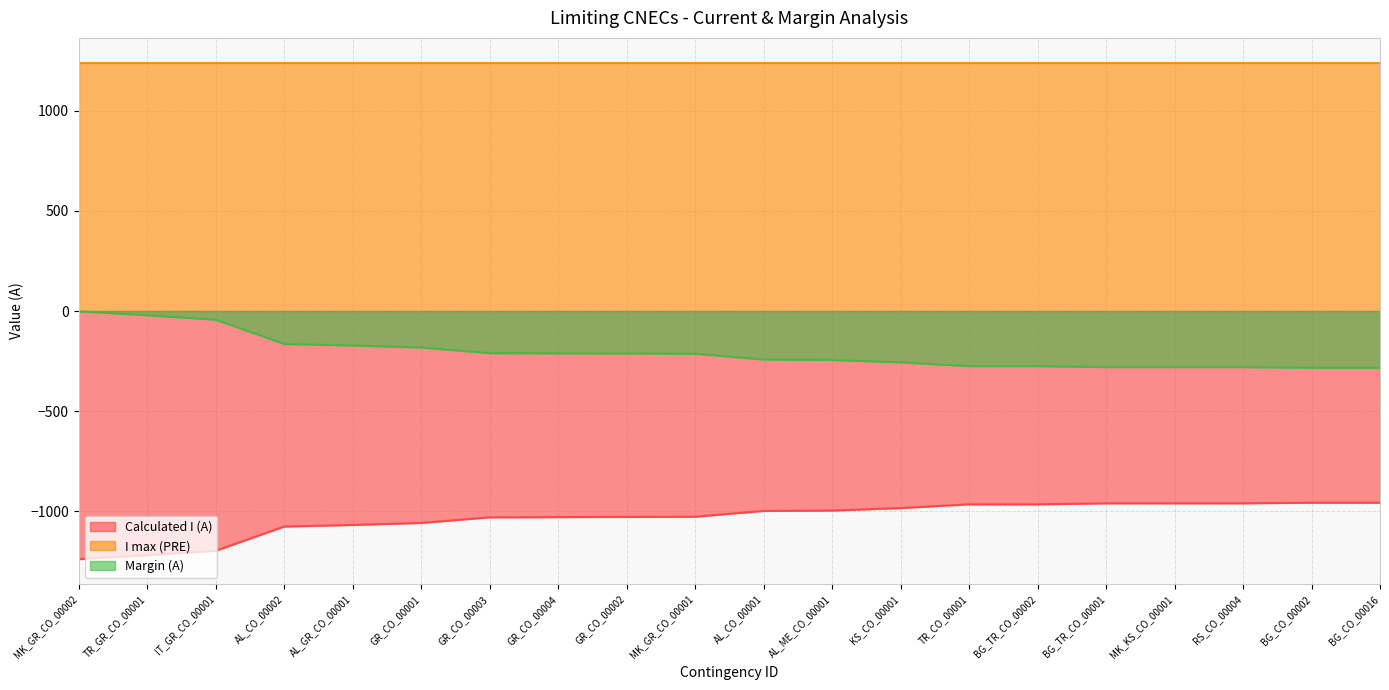

The value of I max (PRE) at AL_CO_00001 is 1927. True or false?

False